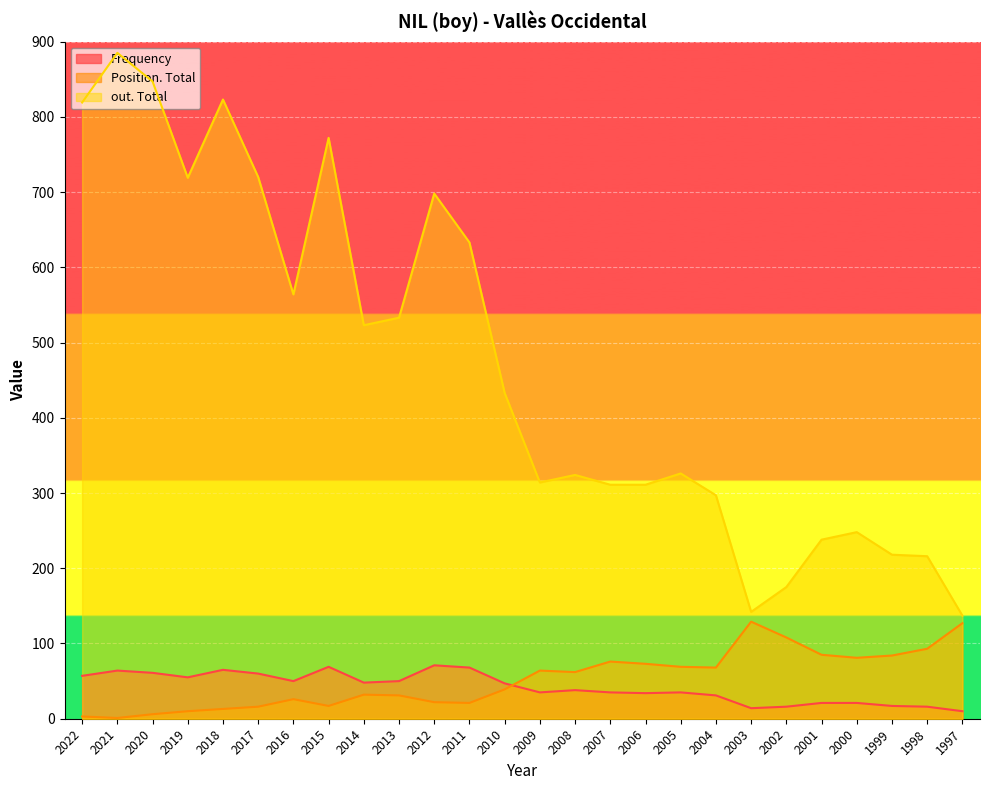

How many data points in out. Total are above 433?

12